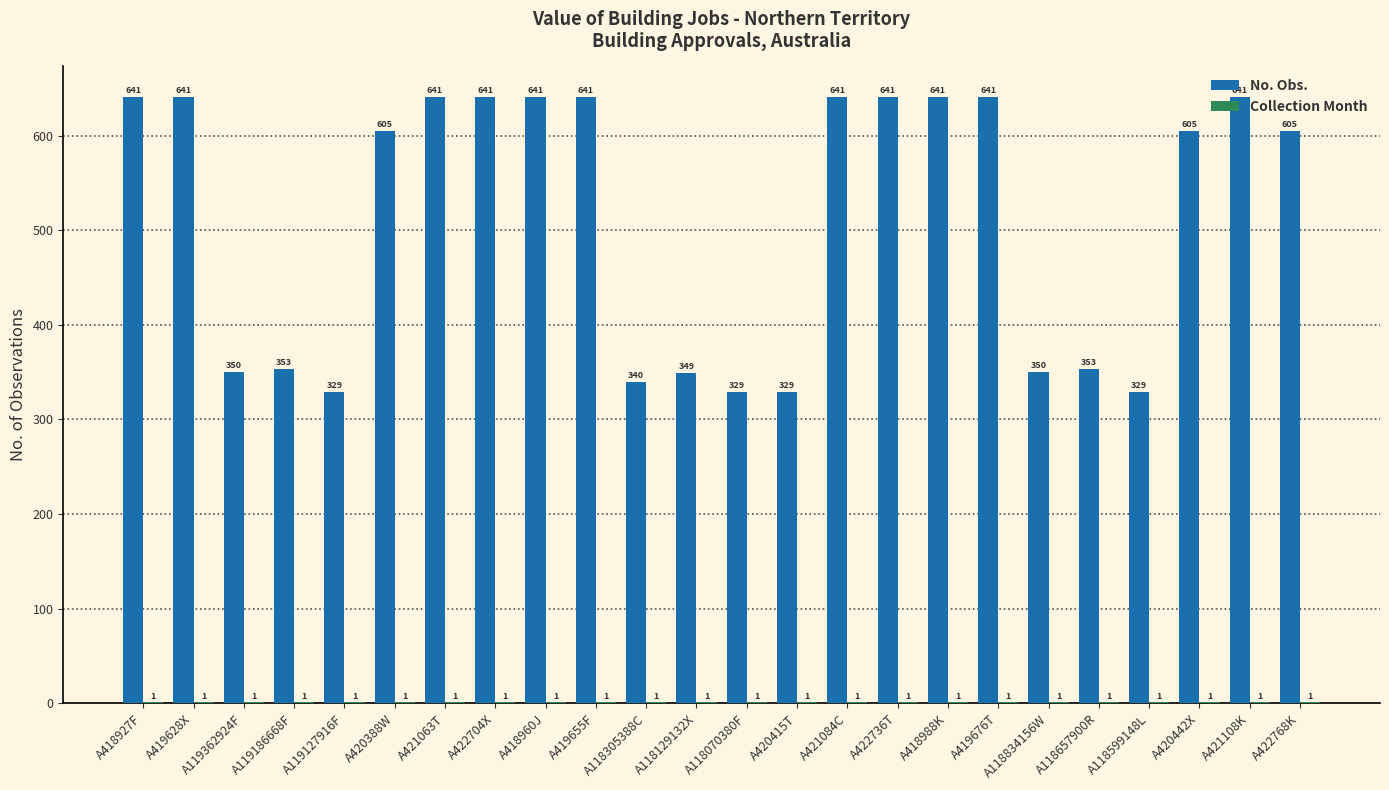

Count the number of categories in the chart.

24